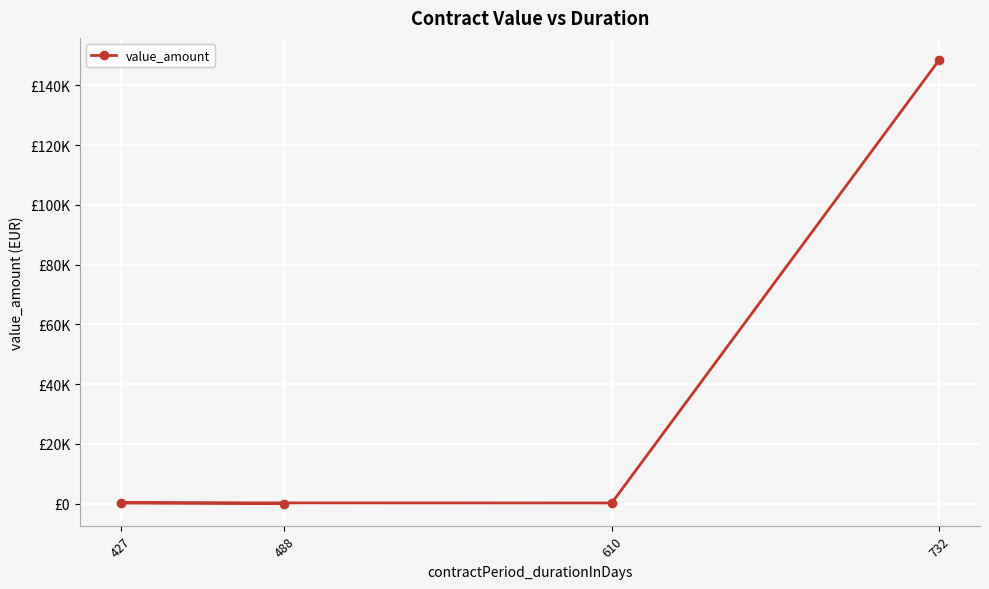

What is the maximum value shown in the chart?

148446.5